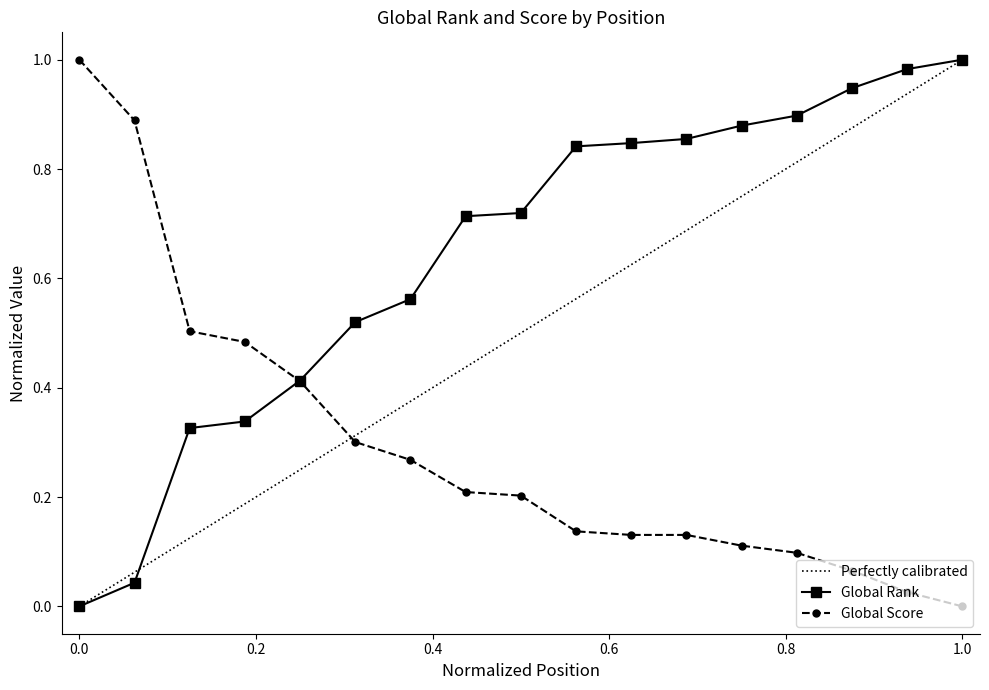

Reading left to right, transcribe all the data shown in this chart.

Global Rank: 0.0	0.0	0.3	0.3	0.4	0.5	0.6	0.7	0.7	0.8	0.8	0.9	0.9	0.9	0.9	1.0	1.0
Global Score: 1.0	0.9	0.5	0.5	0.4	0.3	0.3	0.2	0.2	0.1	0.1	0.1	0.1	0.1	0.1	0.0	0.0